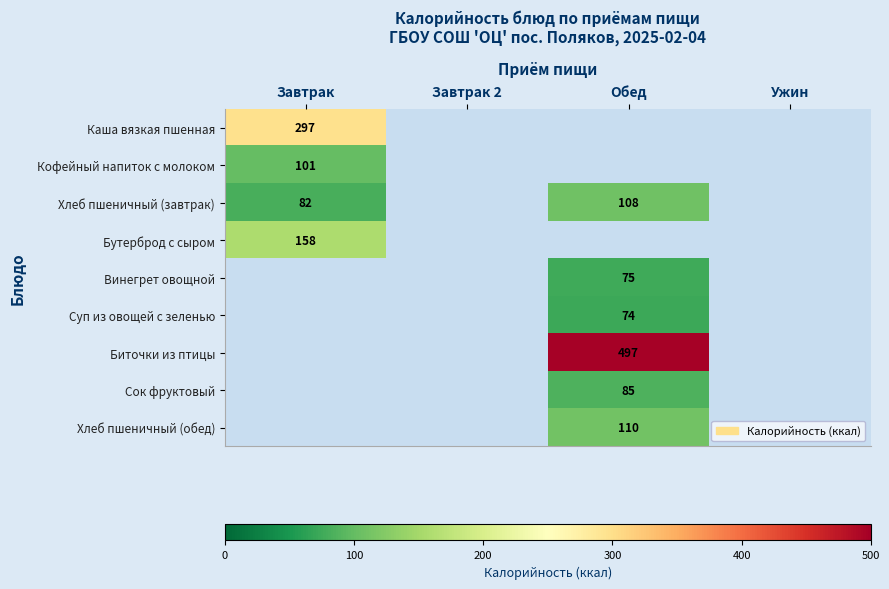

What is the greatest value displayed?

497.0